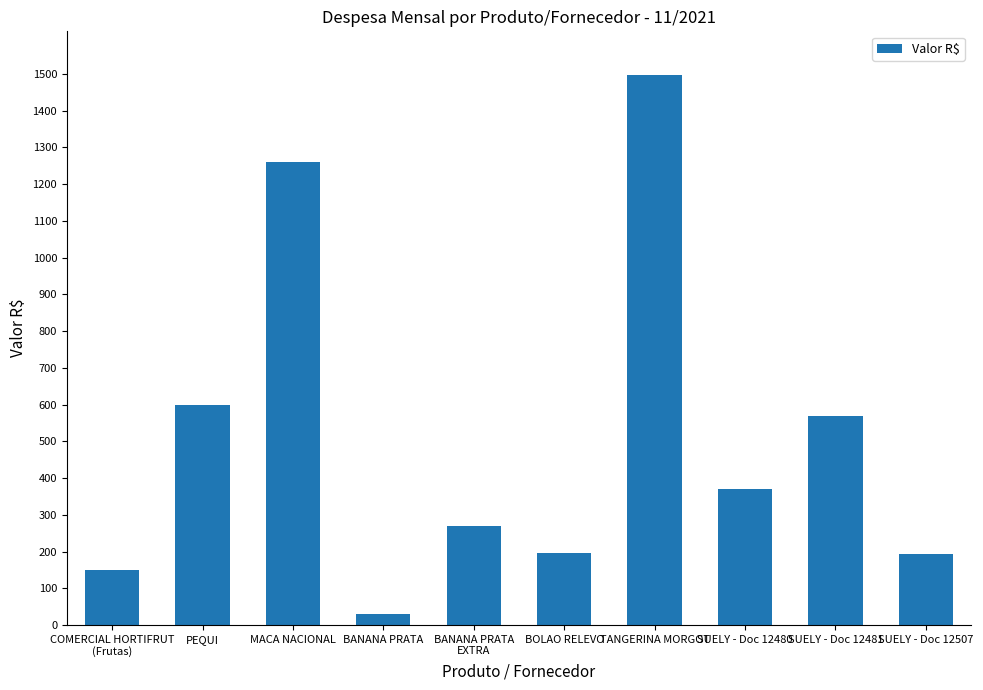

At which category does the chart reach its minimum across all series?

BANANA PRATA